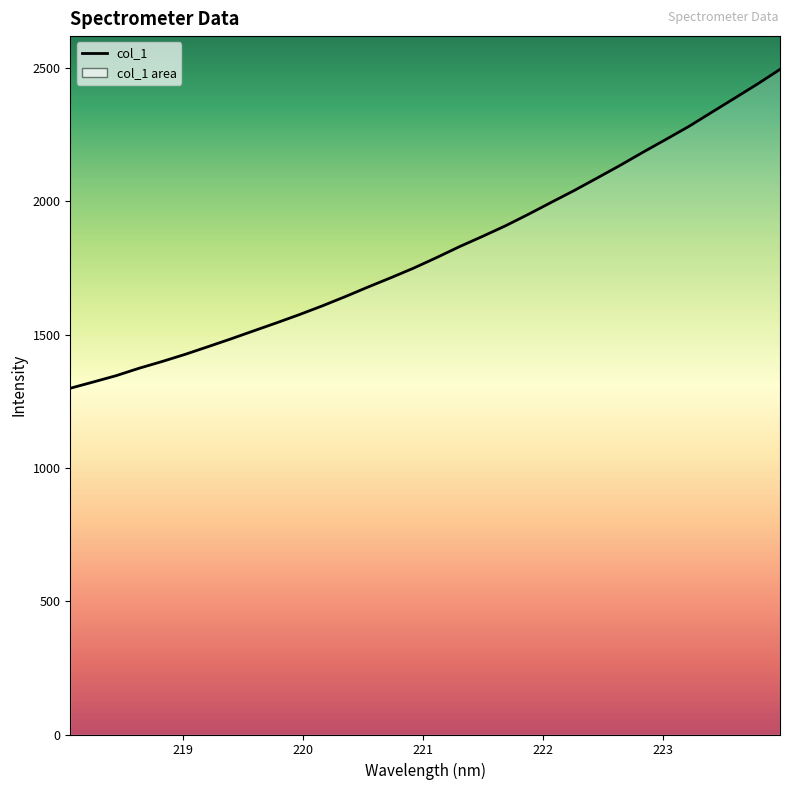

Does the chart display data point markers on the line(s)?

No